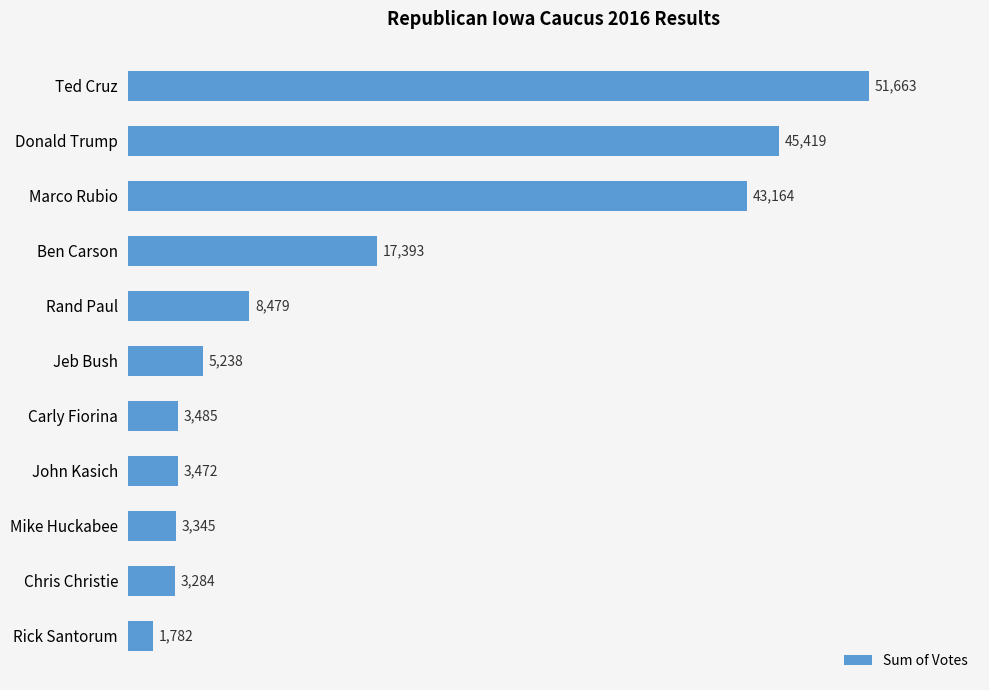

Reading top to bottom, what are all the values shown in this chart?

Ted Cruz=51663	Donald Trump=45419	Marco Rubio=43164	Ben Carson=17393	Rand Paul=8479	Jeb Bush=5238	Carly Fiorina=3485	John Kasich=3472	Mike Huckabee=3345	Chris Christie=3284	Rick Santorum=1782